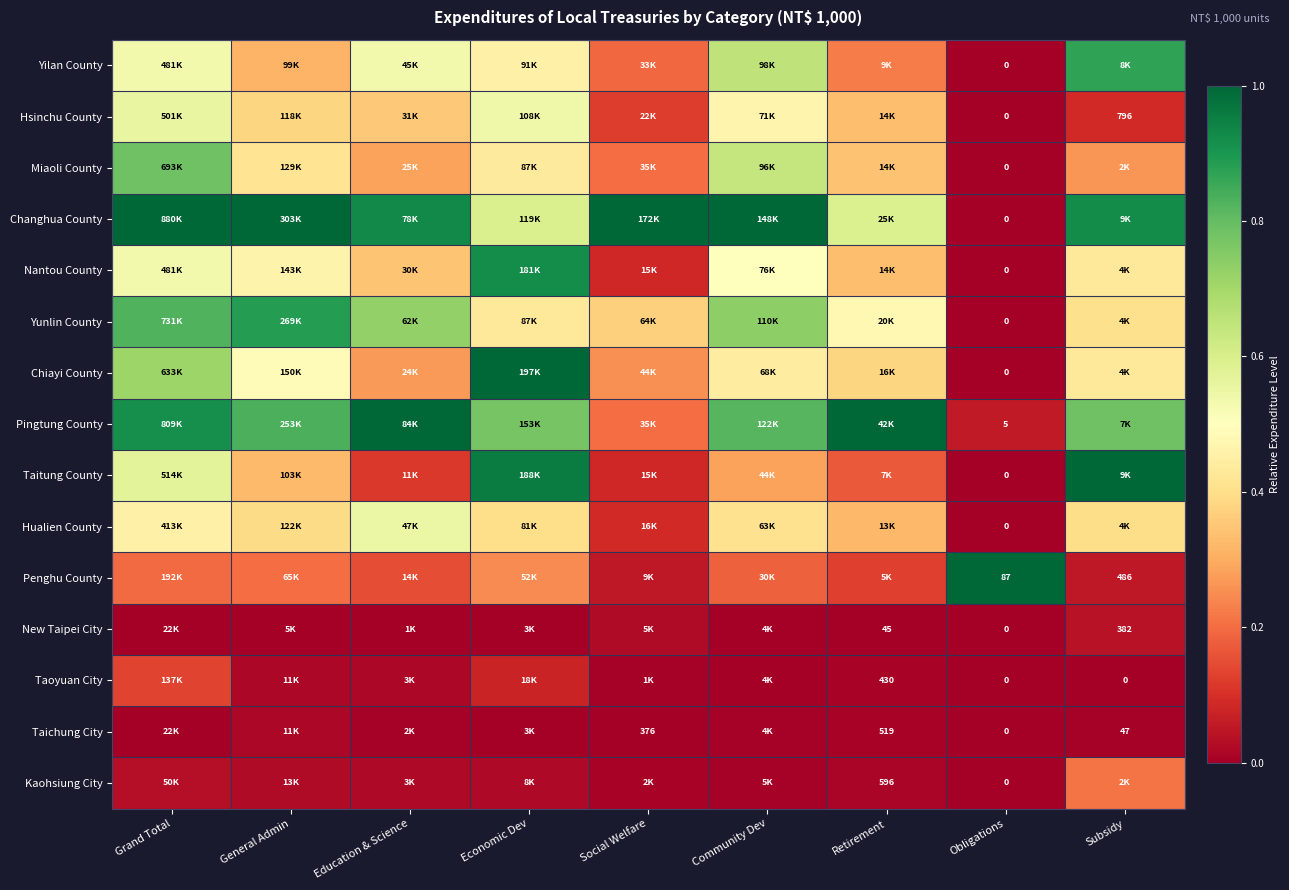

Where is Chiayi County nearest to the value 0?

Obligations